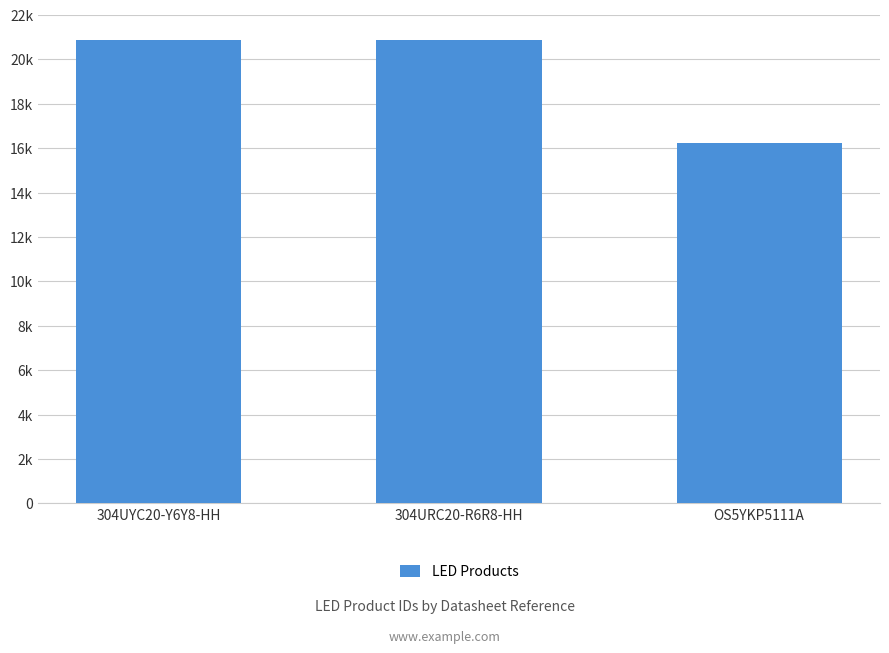

Are the bars horizontal?

No